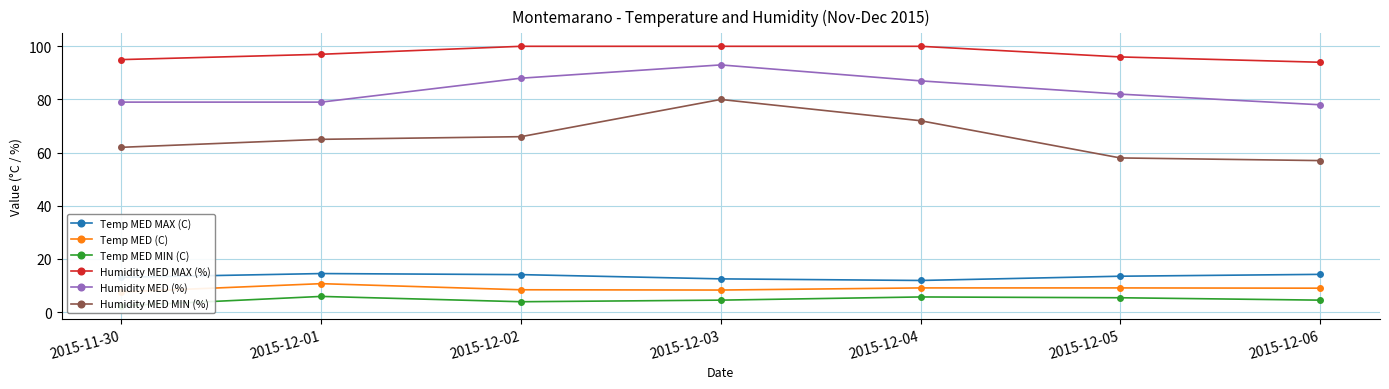

True or false: Humidity MED MIN (%) has more than 1 interior local peaks.

False